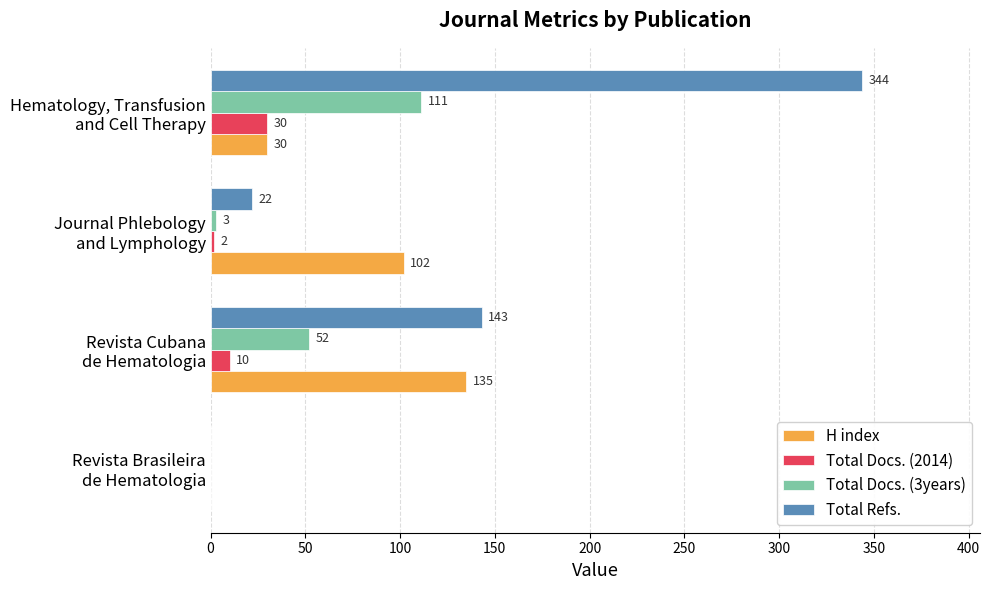

How many H index values are between 30 and 135?

3